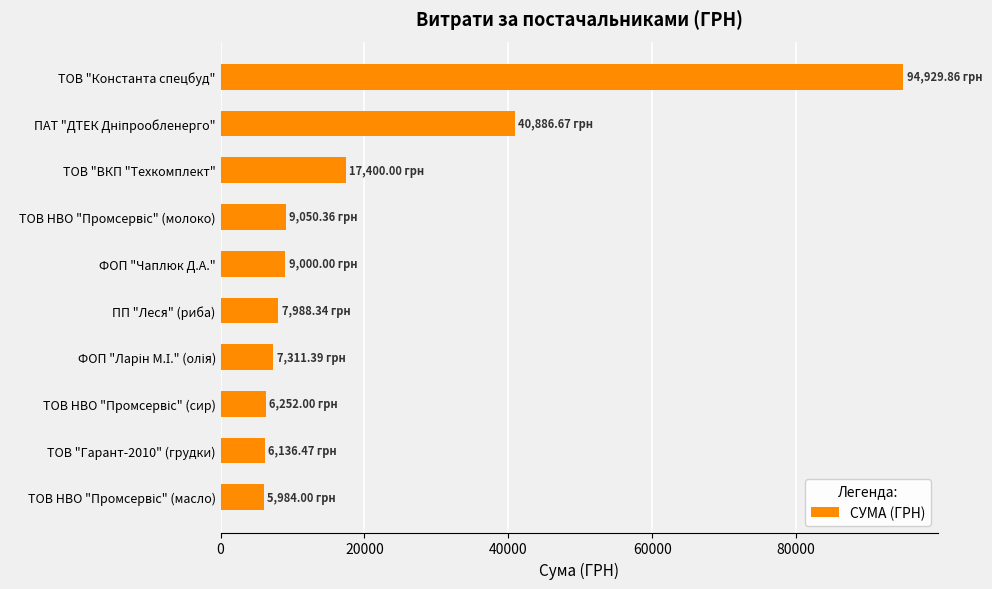

Are the bars grouped side by side (vs. stacked)?

No